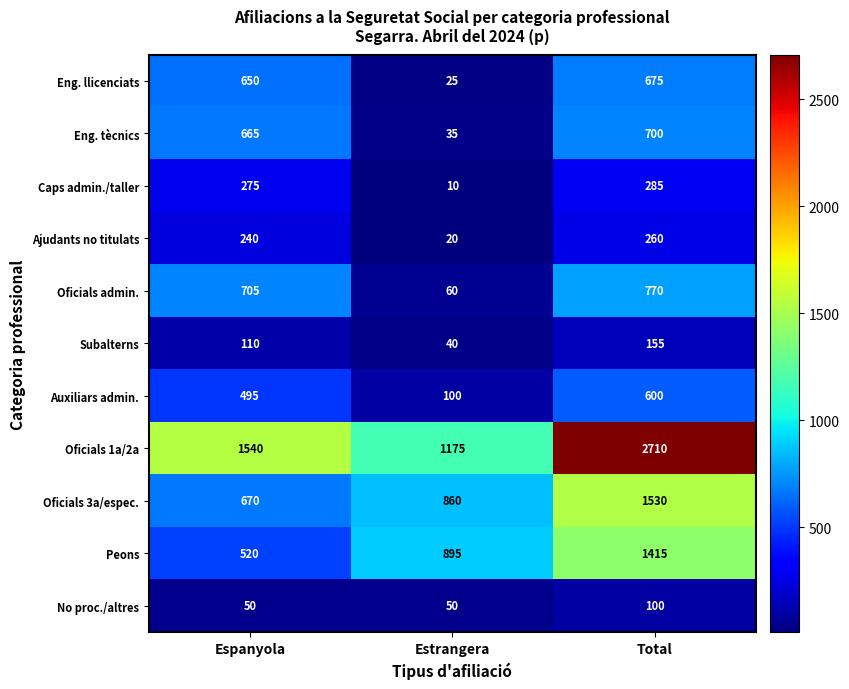

At which category is the sum across all series the highest?

Total